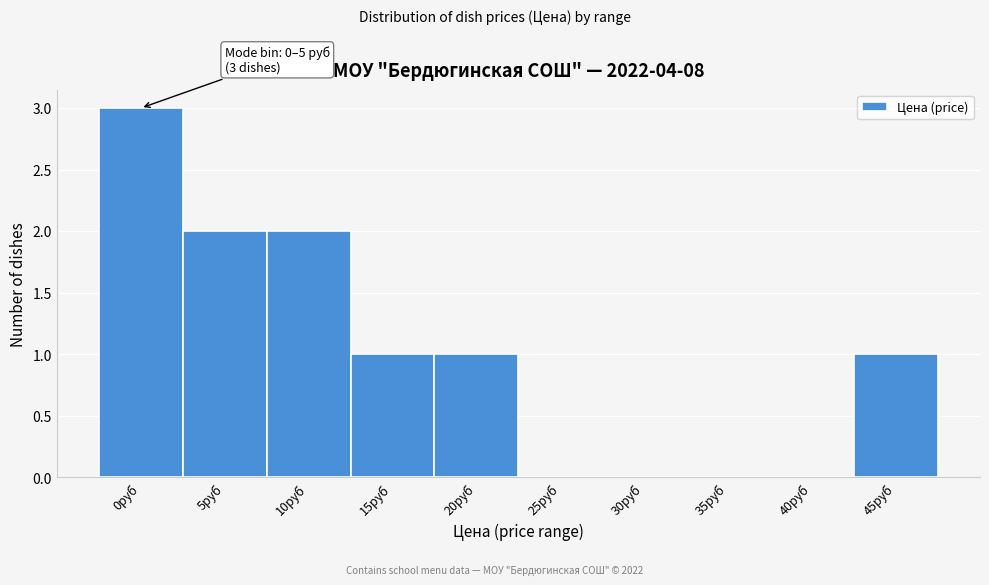

Reading left to right, extract all data points from this chart.

0руб=3	5руб=2	10руб=2	15руб=1	20руб=1	25руб=0	30руб=0	35руб=0	40руб=0	45руб=1